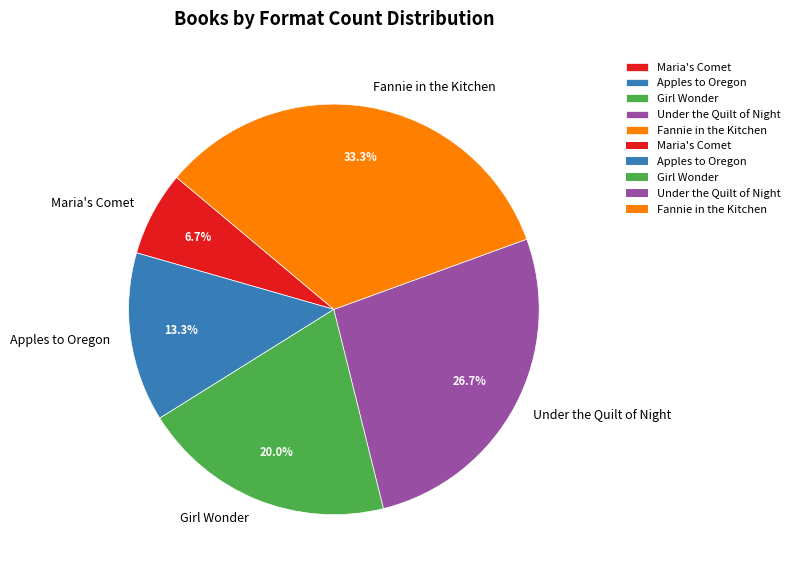

Between Apples to Oregon and Fannie in the Kitchen, which is larger?

Fannie in the Kitchen